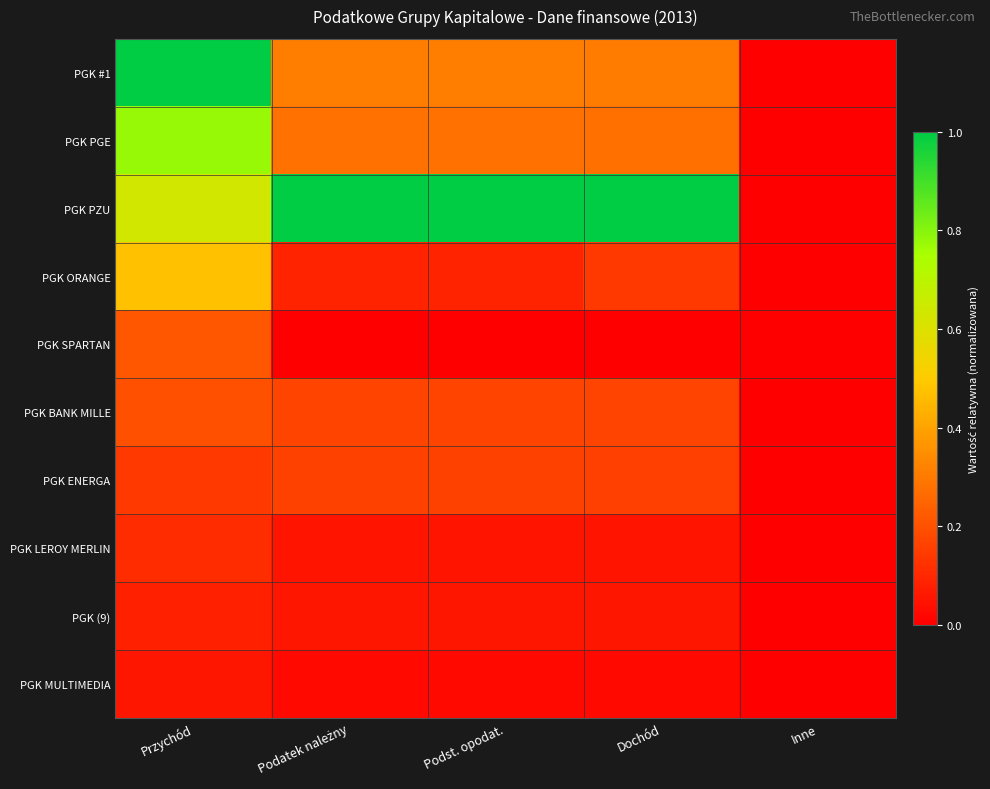

Reading left to right, transcribe all the data shown in this chart.

PGK #1: Przychód=1.0	Podatek należny=0.3	Podst. opodat.=0.3	Dochód=0.3	Inne=0.0
PGK PGE: Przychód=0.8	Podatek należny=0.3	Podst. opodat.=0.3	Dochód=0.3	Inne=0.0
PGK PZU: Przychód=0.6	Podatek należny=1.0	Podst. opodat.=1.0	Dochód=1.0	Inne=0.0
PGK ORANGE: Przychód=0.5	Podatek należny=0.1	Podst. opodat.=0.1	Dochód=0.1	Inne=0.0
PGK SPARTAN: Przychód=0.2	Podatek należny=0.0	Podst. opodat.=0.0	Dochód=0.0	Inne=0.0
PGK BANK MILLE: Przychód=0.2	Podatek należny=0.2	Podst. opodat.=0.2	Dochód=0.2	Inne=0.0
PGK ENERGA: Przychód=0.1	Podatek należny=0.2	Podst. opodat.=0.2	Dochód=0.2	Inne=0.0
PGK LEROY MERLIN: Przychód=0.1	Podatek należny=0.1	Podst. opodat.=0.1	Dochód=0.1	Inne=0.0
PGK (9): Przychód=0.1	Podatek należny=0.1	Podst. opodat.=0.1	Dochód=0.1	Inne=0.0
PGK MULTIMEDIA: Przychód=0.1	Podatek należny=0.0	Podst. opodat.=0.0	Dochód=0.0	Inne=0.0